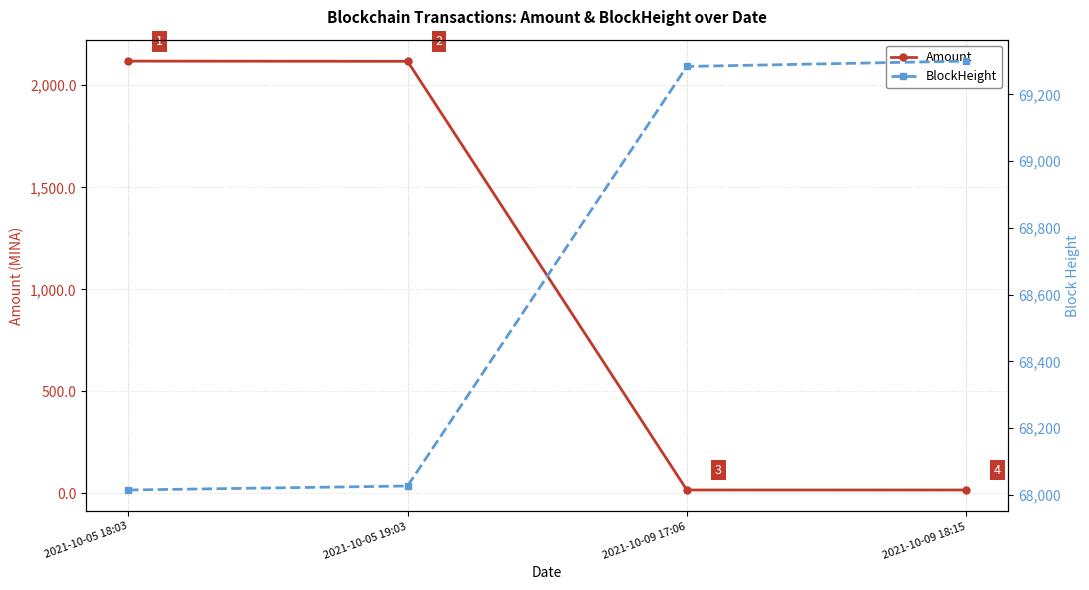

Reading left to right, list all the values displayed in this chart.

Amount: 2021-10-05 18:03=2118.4	2021-10-05 19:03=2117.4	2021-10-09 17:06=17.0	2021-10-09 18:15=17.0
BlockHeight: 2021-10-05 18:03=68015.0	2021-10-05 19:03=68027.0	2021-10-09 17:06=69284.0	2021-10-09 18:15=69300.0